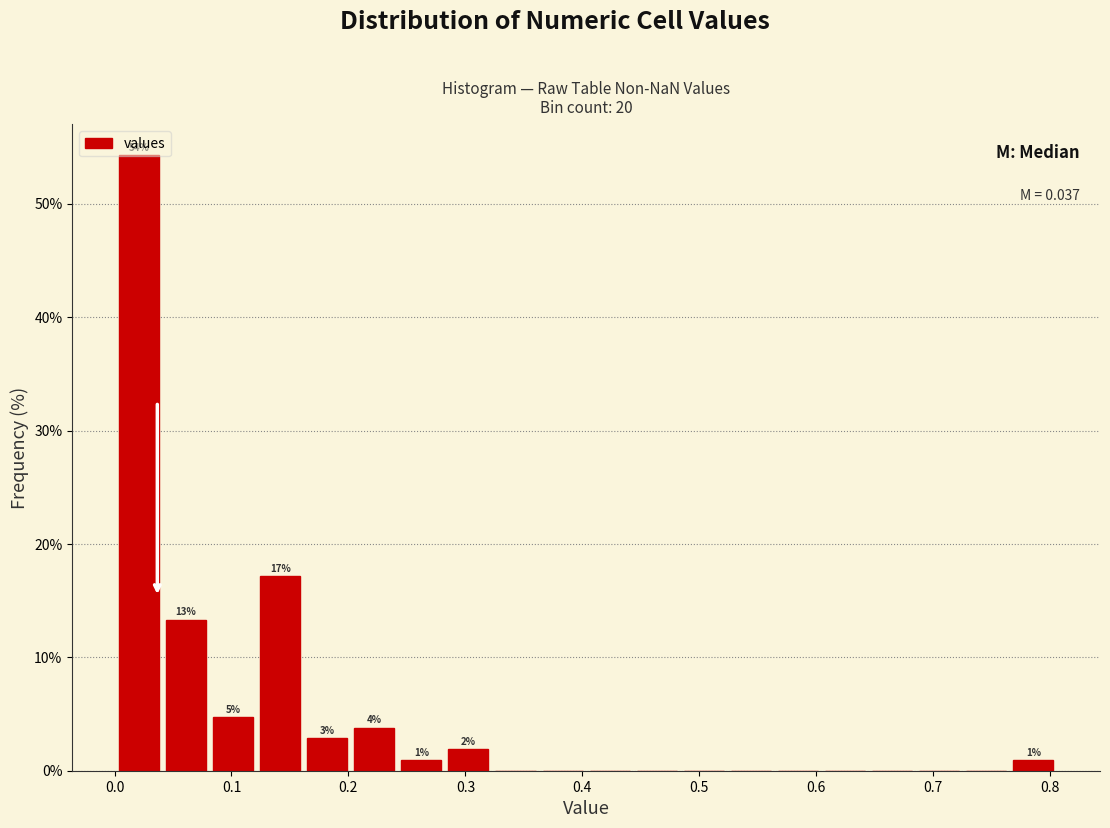

Which range on the x-axis has the tallest bar?

0.00 to 0.04